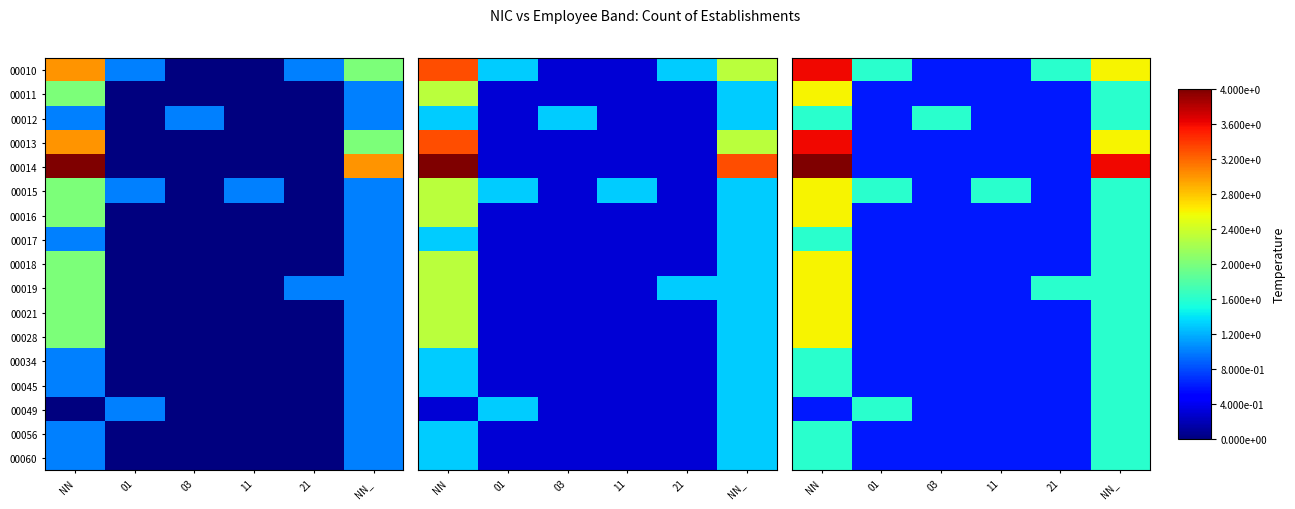

Is the value of 00015 at 21 greater than the value of 00045 at 21?

No